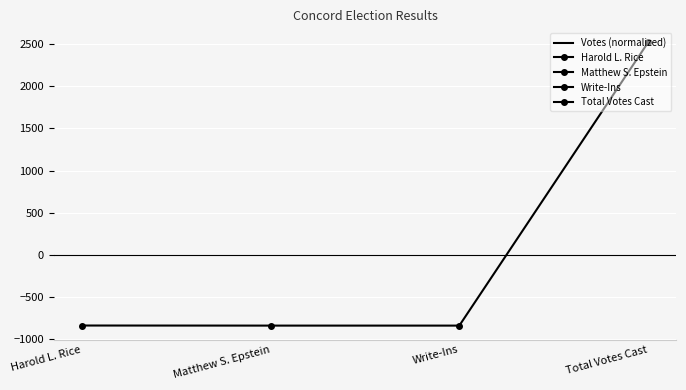

How many values are below -839?

2